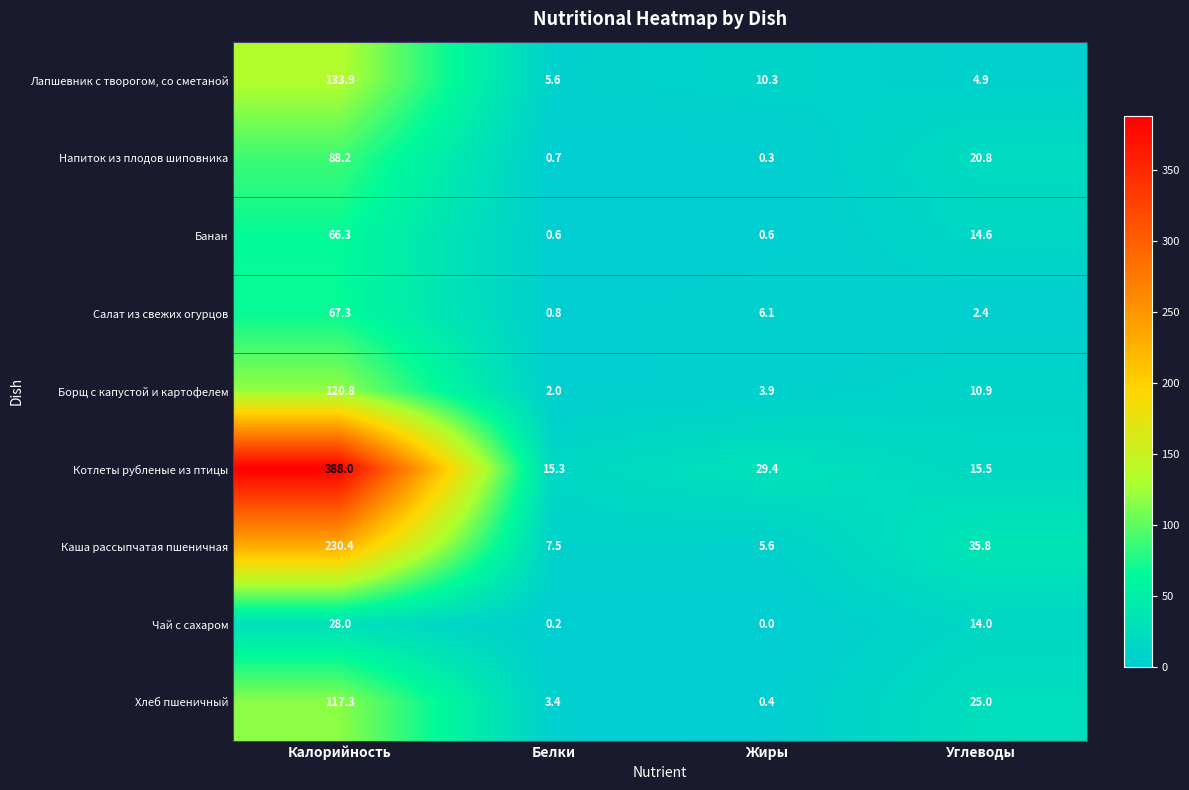

Which category has the lowest value across all series?

Жиры